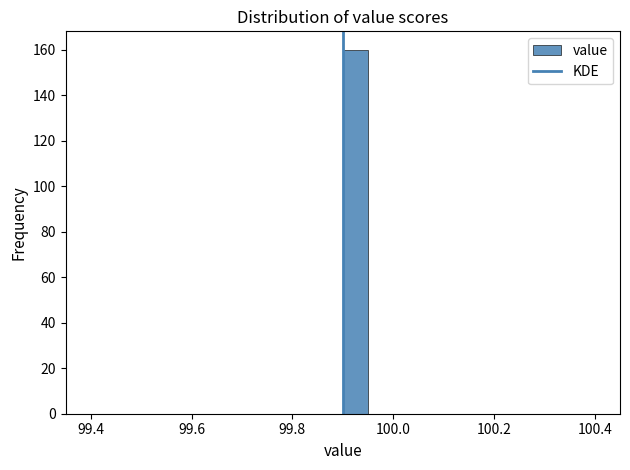

Read against the x-axis, roughly where is the centre of the tallest bar?

99.92